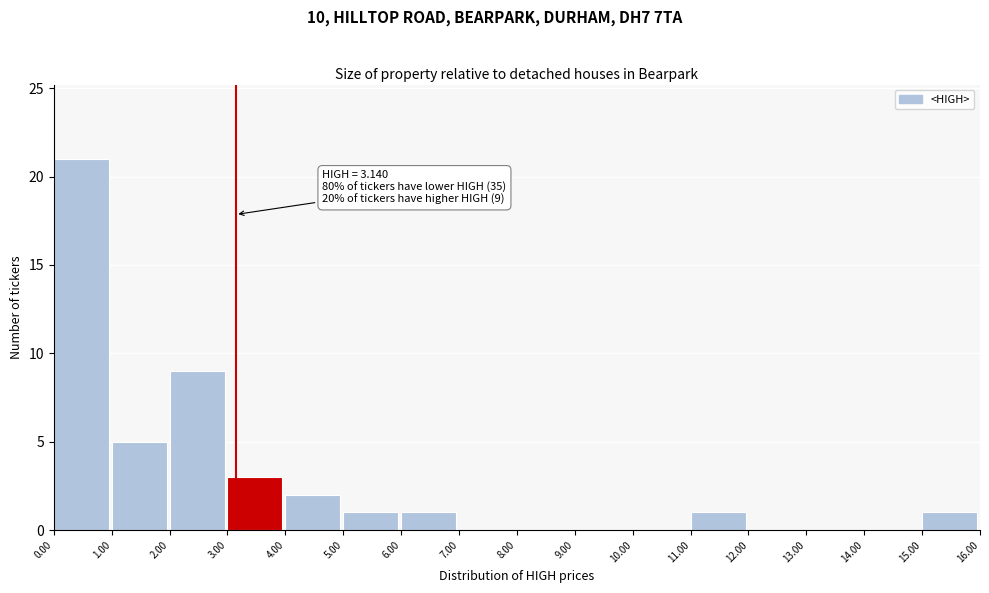

Which range on the x-axis has the tallest bar?

0.00 to 1.00